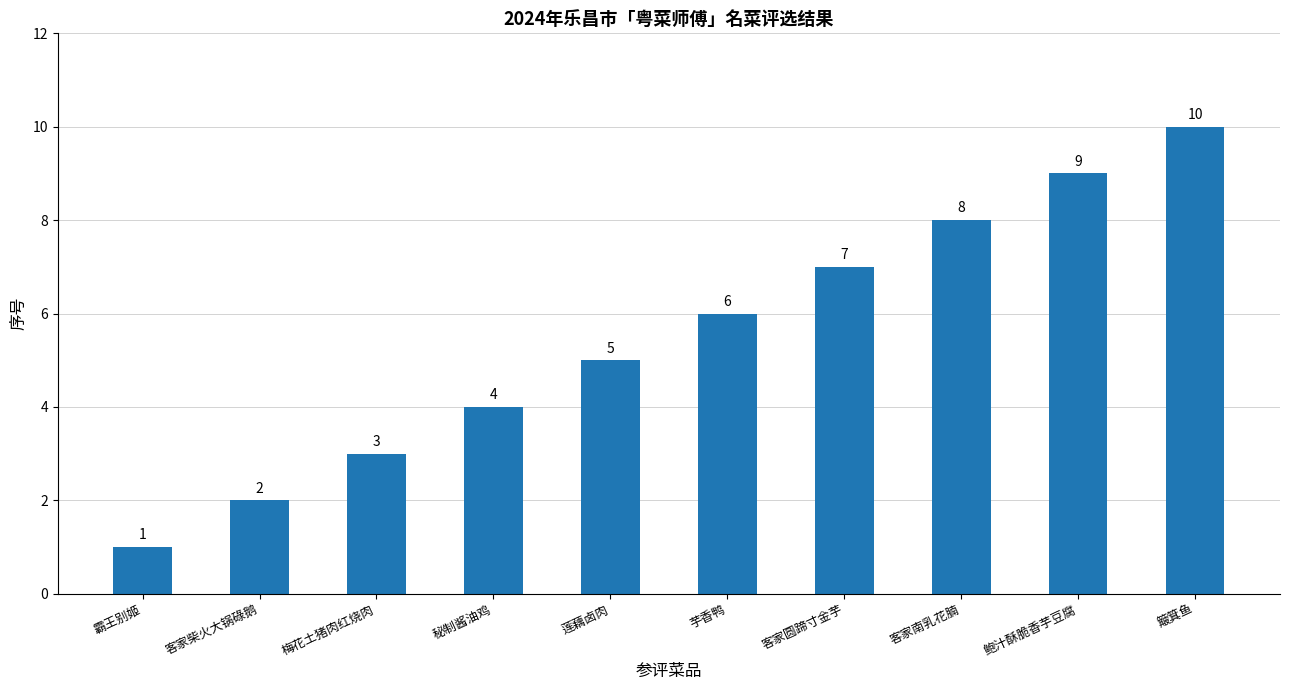

What is the change in value from 芋香鸭 to 鲍汁酥脆香芋豆腐?

+3